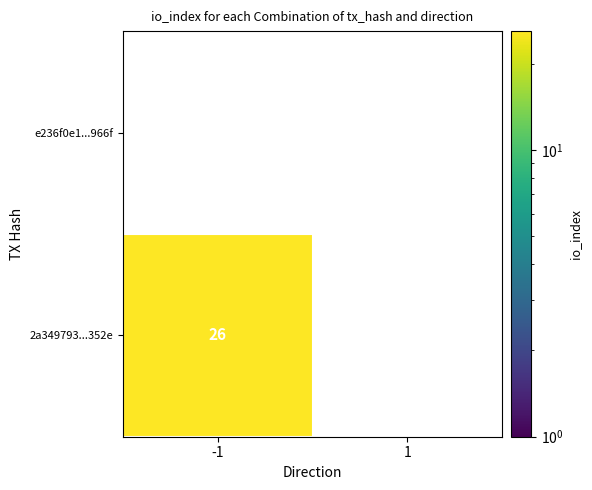

Count the number of data series in this chart.

2